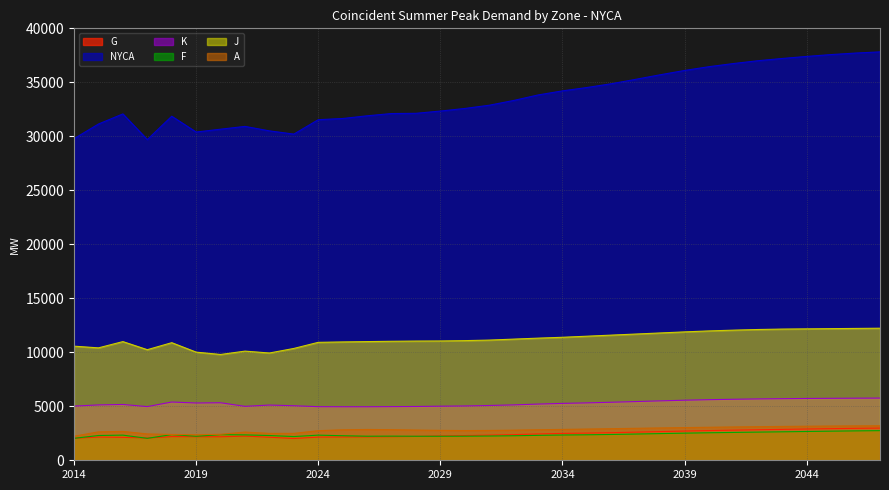

Which series has the largest total across all categories?

NYCA